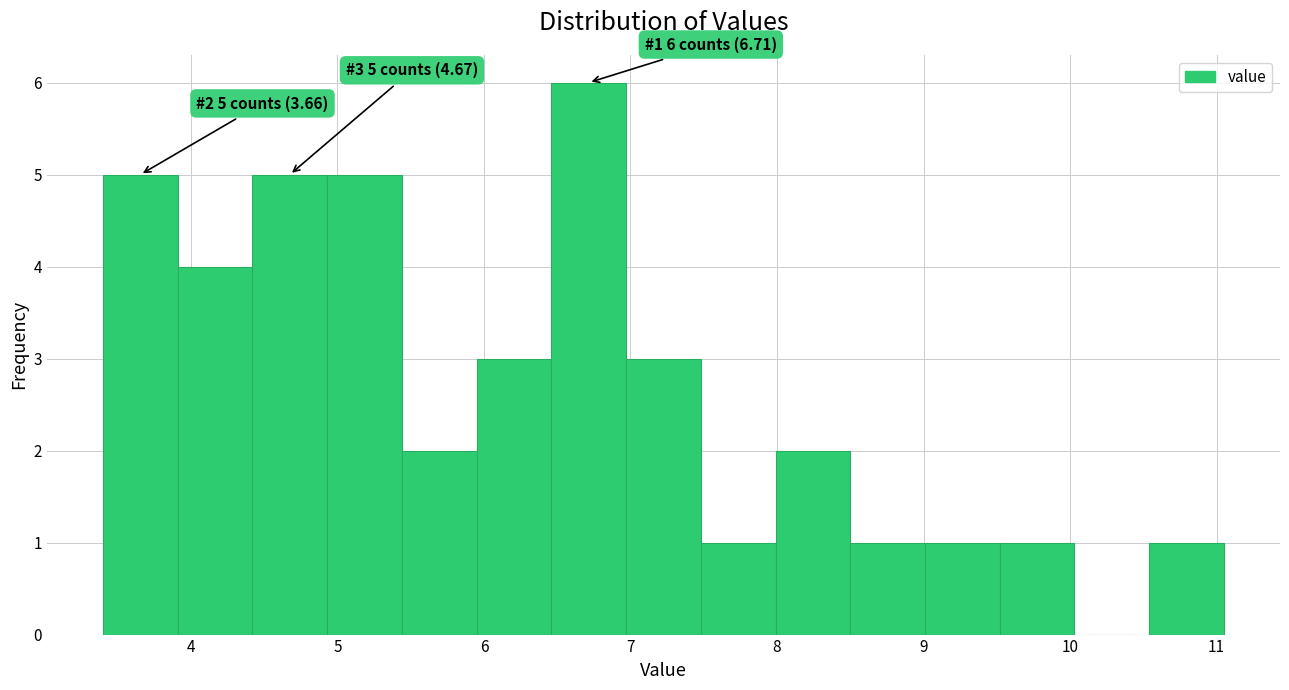

Over which range of the x-axis is the bar tallest?

6.46 to 6.97